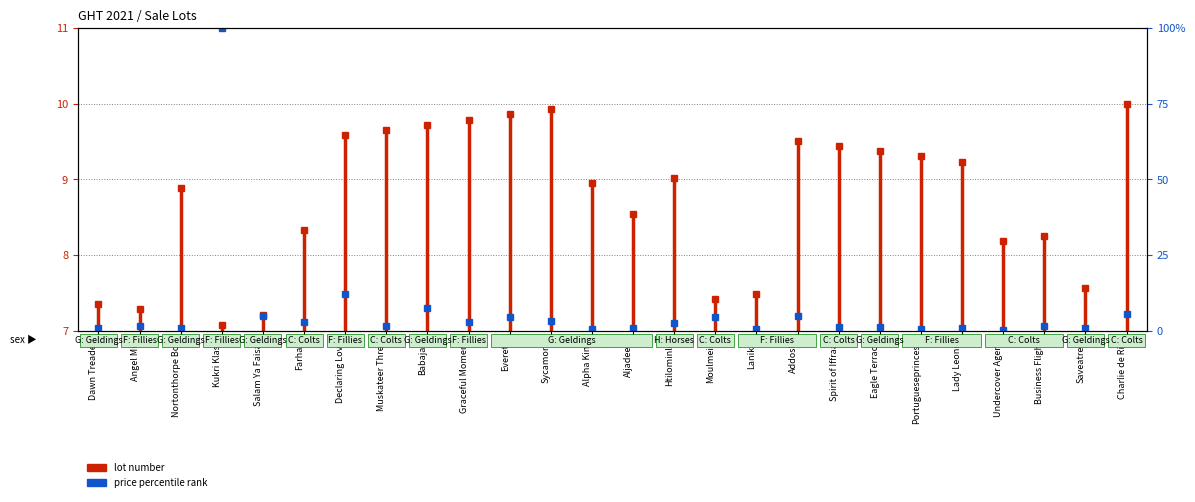

List the labels in order of value, largest first.

Kukri Klass, Declaring Love, Babajan, Charlie de Rio, Salam Ya Faisal, Addosh, Everett, Moulmein, Sycamore, Farhan, Graceful Moment, Htilominlo, Angel Mill, Muskateer Three, Business Flight, Eagle Terrace, Spirit of Iffraaj, Dawn Treader, Nortonthorpe Boy, Aljadeed, Lady Leonie, Saveatree, Portugueseprincess, Alpha King, Lanika, Undercover Agent